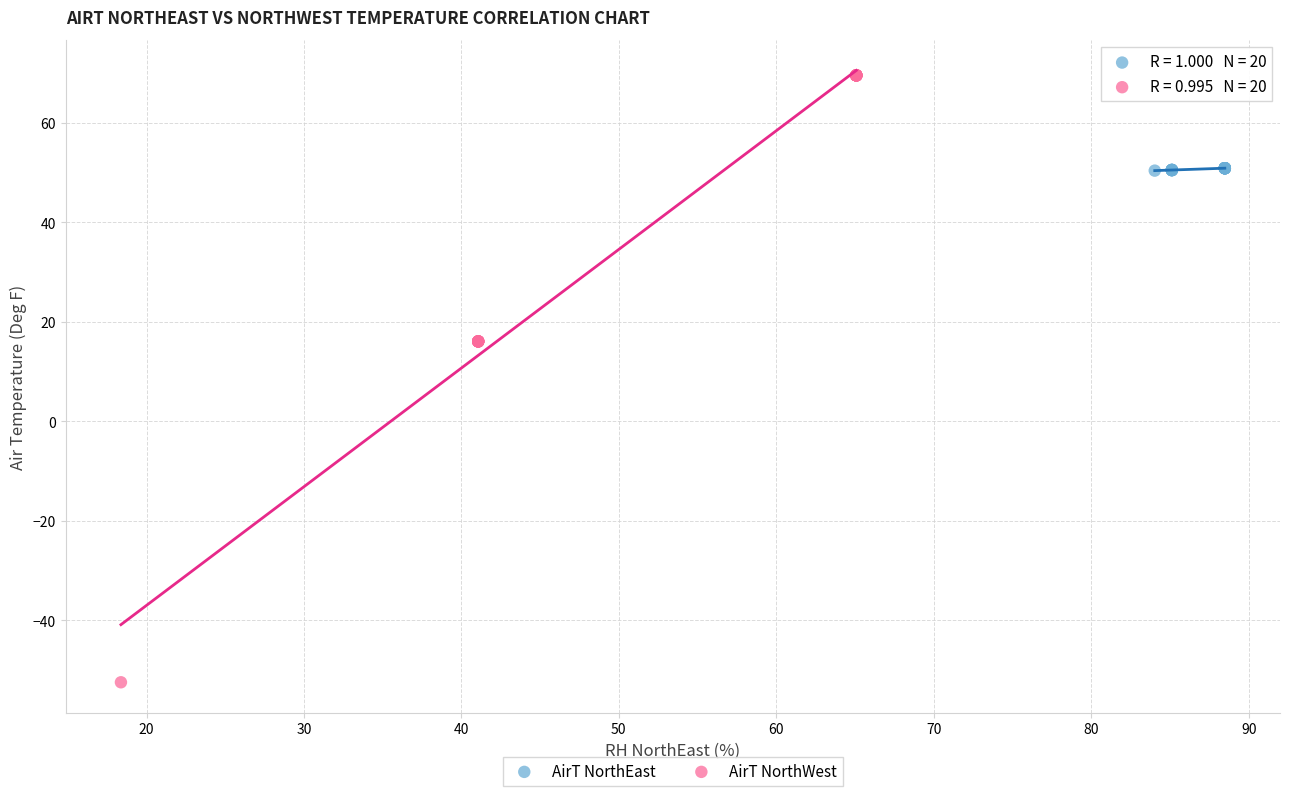

Which series contains the lowest Y value?

AirT NorthWest